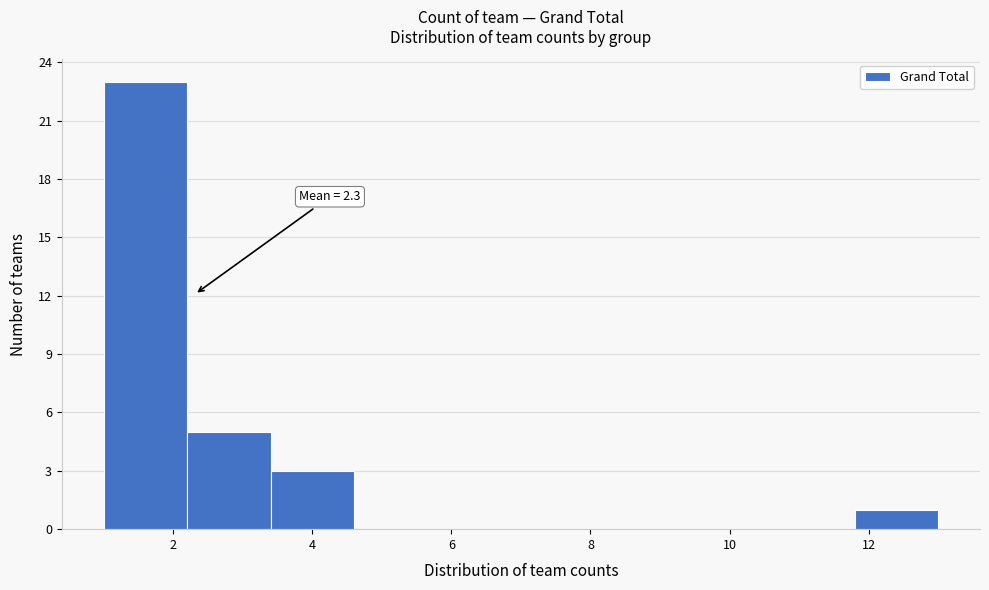

Over which range of the x-axis is the bar tallest?

1.0 to 2.2